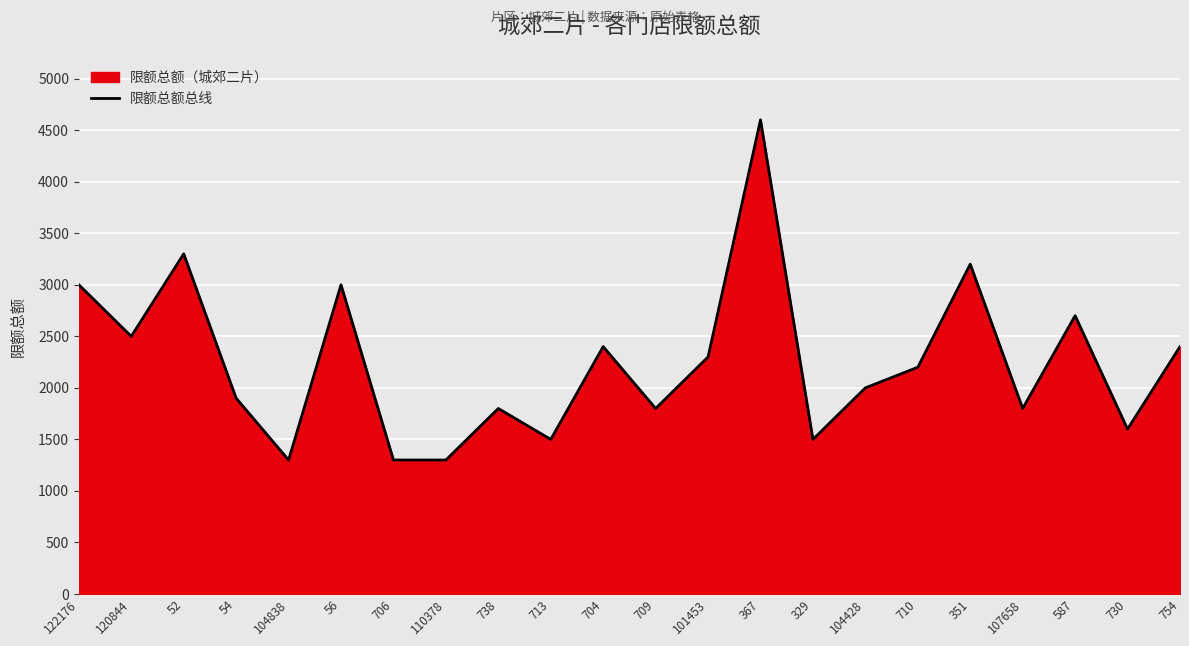

What is the maximum value shown in the chart?

4600